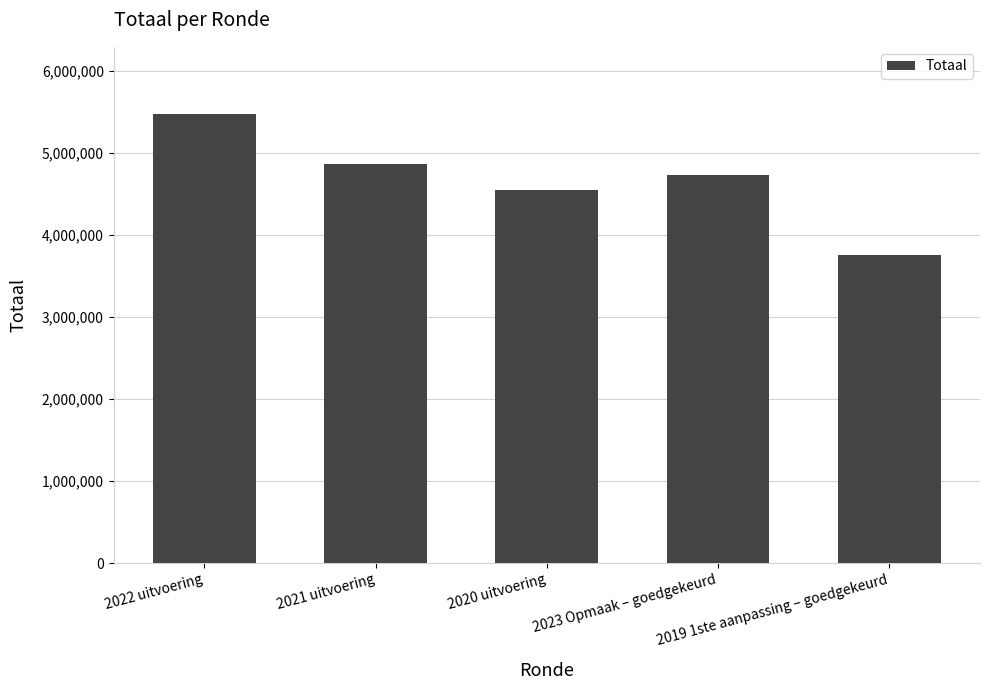

What is the change in value from 2022 uitvoering to 2019 1ste aanpassing – goedgekeurd?

-1710725